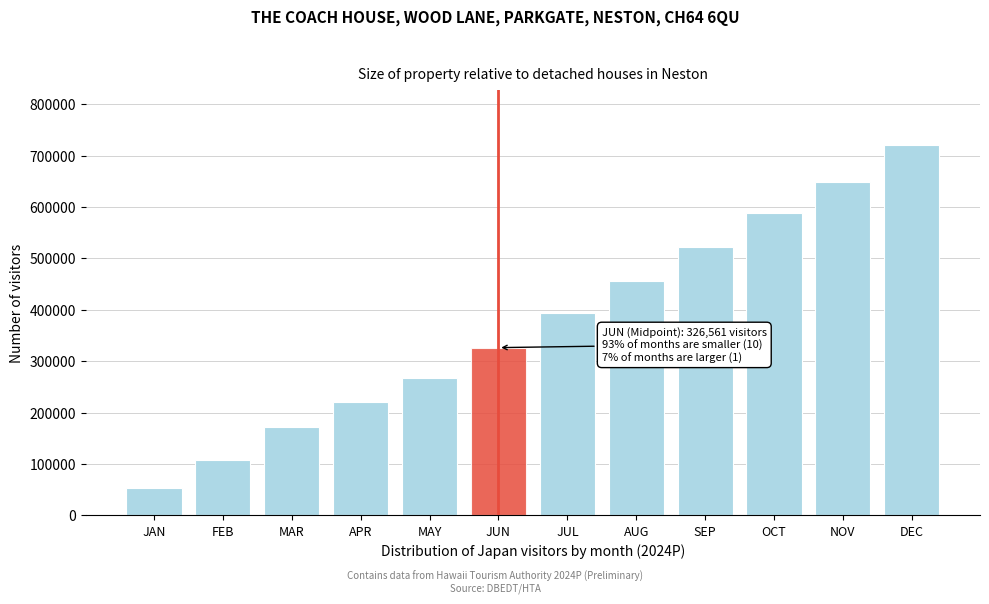

List the labels in order of value, smallest first.

JAN, FEB, MAR, APR, MAY, JUN, JUL, AUG, SEP, OCT, NOV, DEC